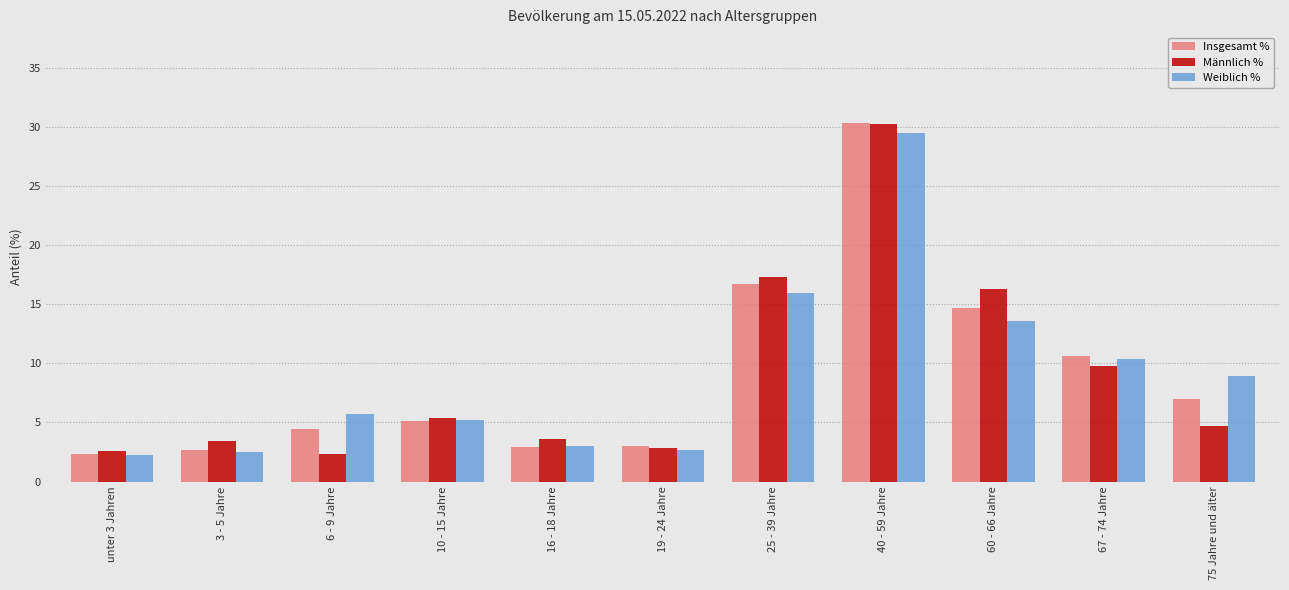

Is it true that Weiblich % equals 3.0 at 16 - 18 Jahre?

True